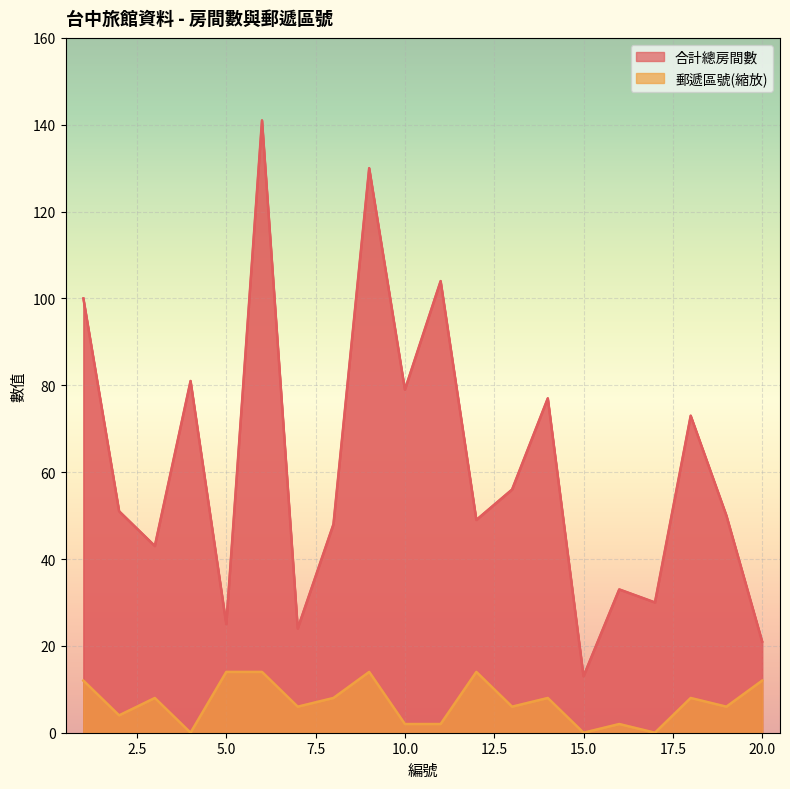

At which label does 合計總房間數 first exceed 51?

1